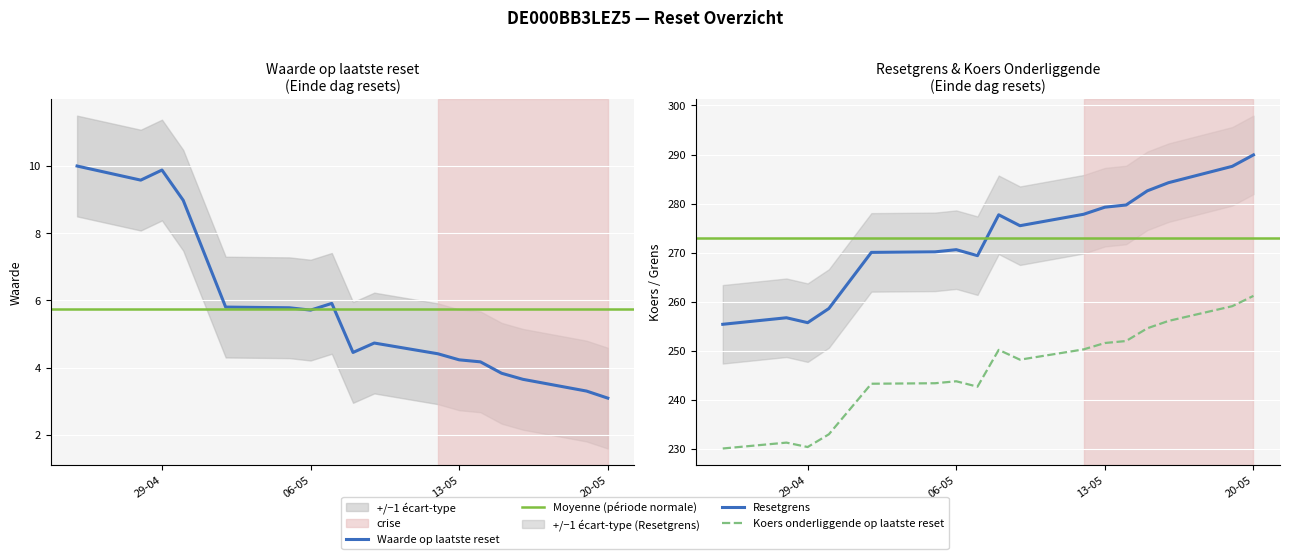

Is the value of Koers onderliggende op laatste reset at 2025-04-25 greater than the value of Resetgrens at 2025-04-29?

No